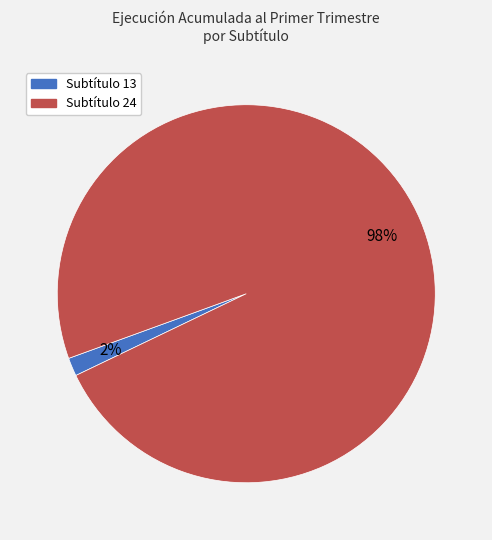

Does any single category account for the majority?

Yes